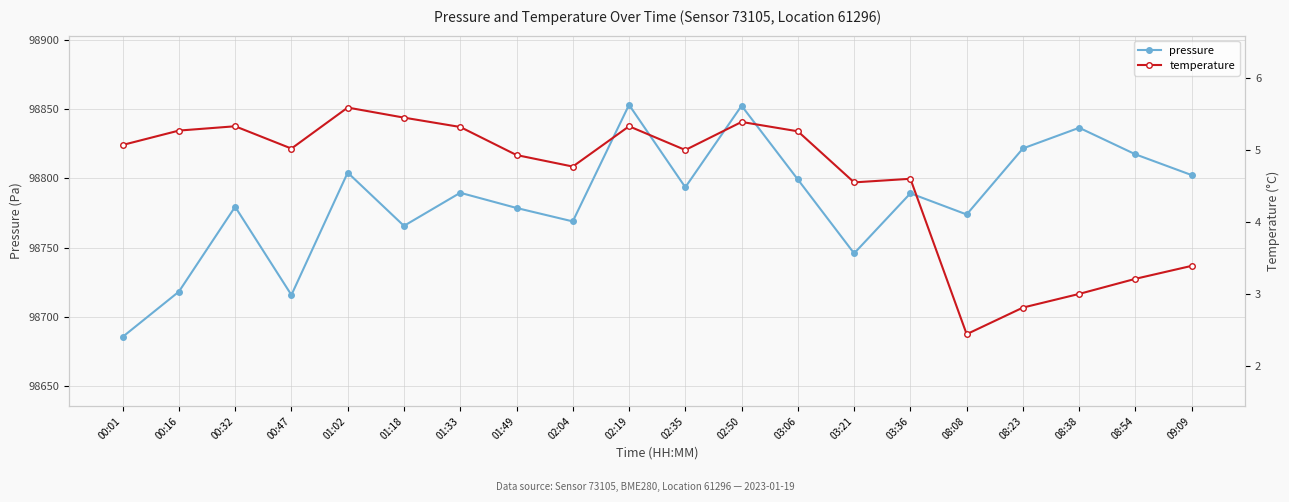

What is the approximate value of temperature at 08:38?

3.0